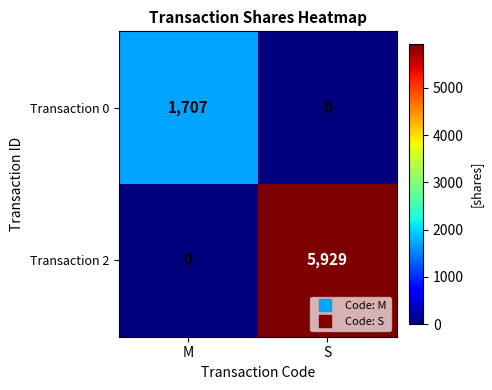

Which series has the largest range (max minus min)?

Transaction 2